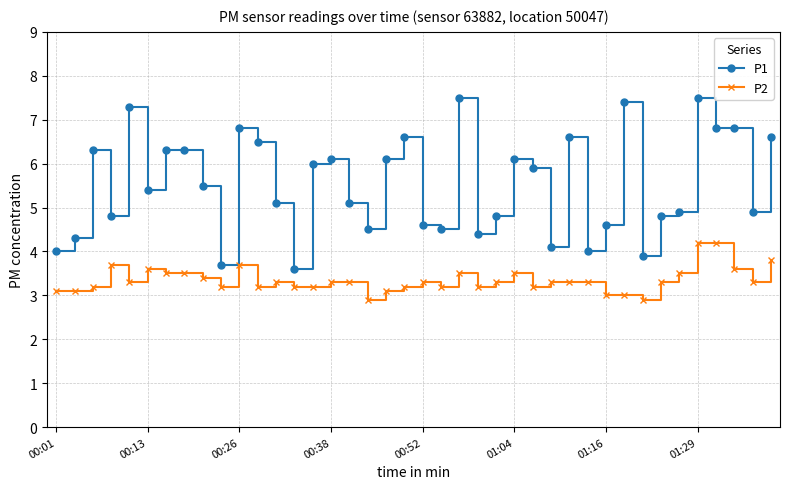

How many lines are shown in the chart?

2